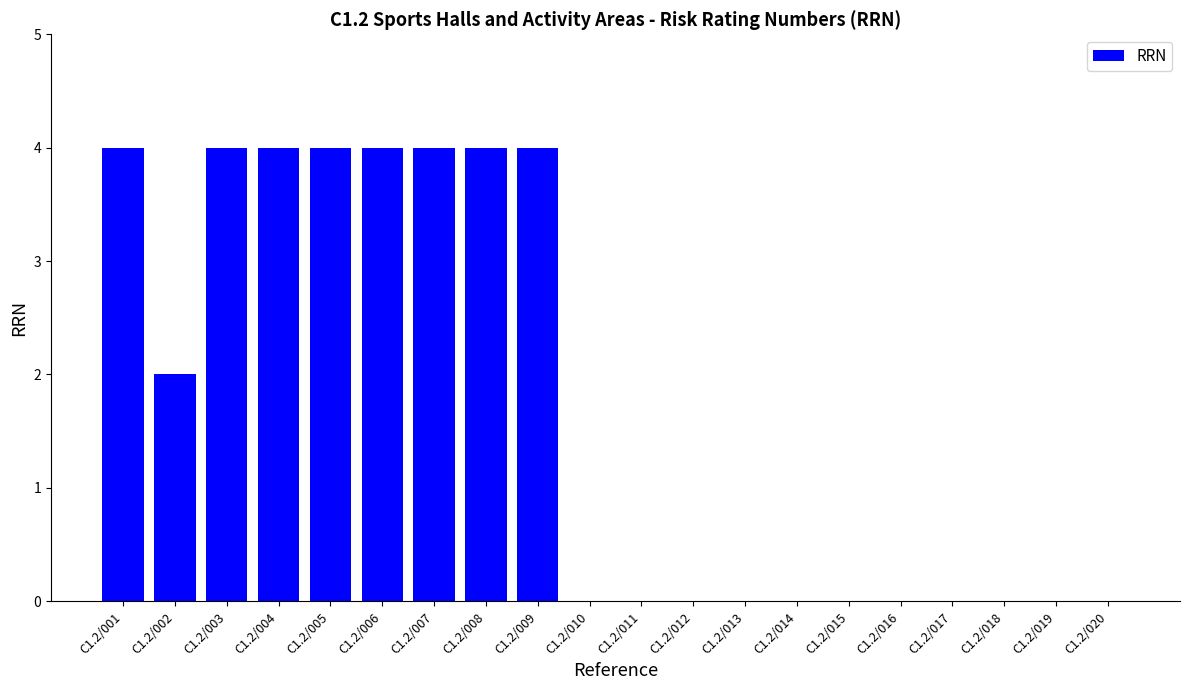

Is it true that the value at C1.2/015 is 0?

True